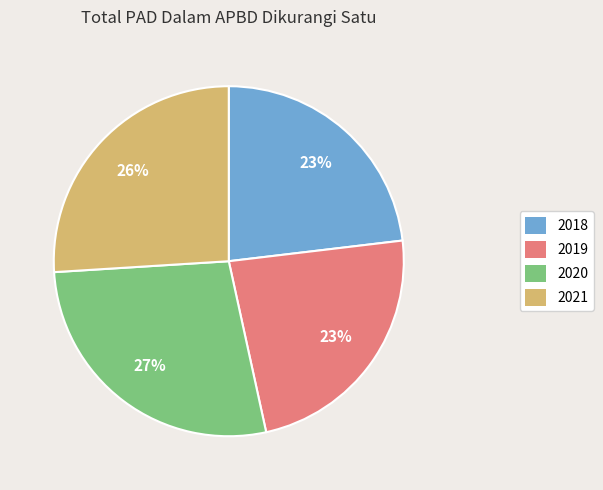

To the nearest percent, what portion does 2021 represent?

26%